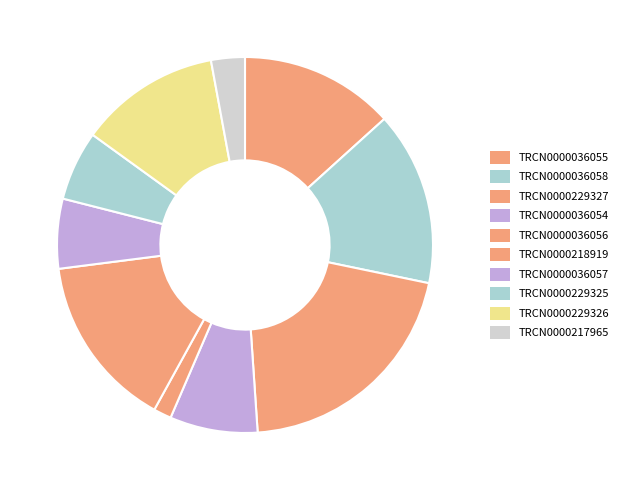

How many segments does this pie chart have?

10